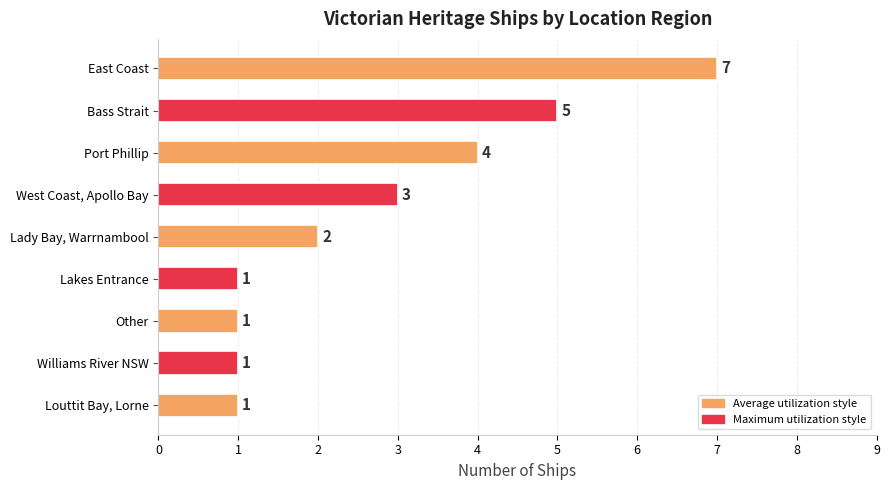

What is the average value?

3